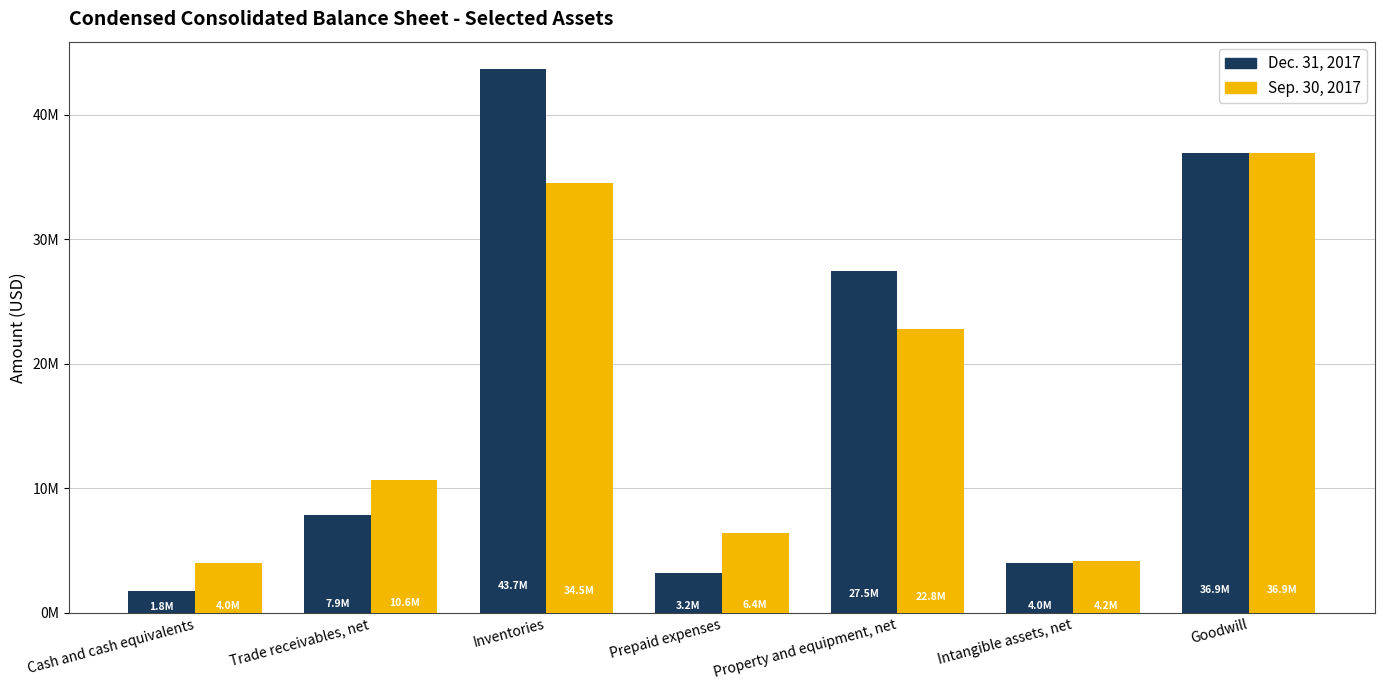

List the series in order of their overall mean, lowest first.

Sep. 30, 2017, Dec. 31, 2017